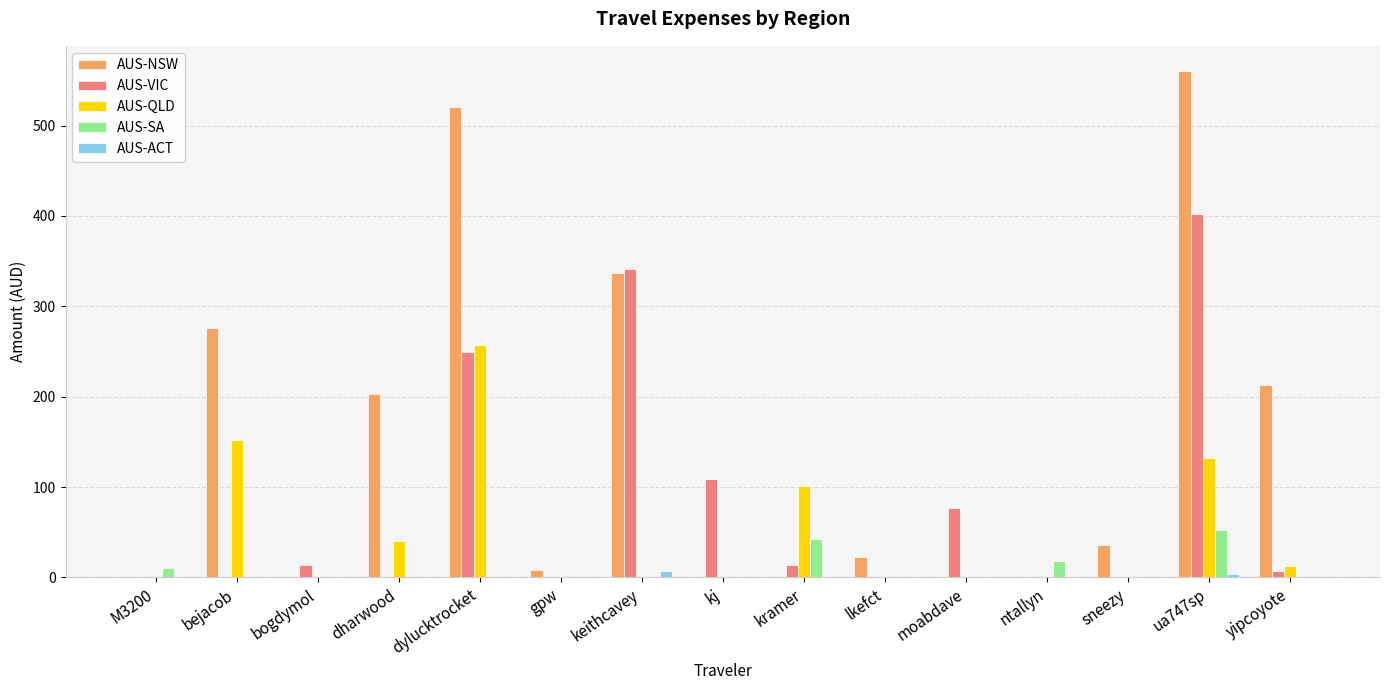

Which category has the highest value in the AUS-VIC series?

ua747sp